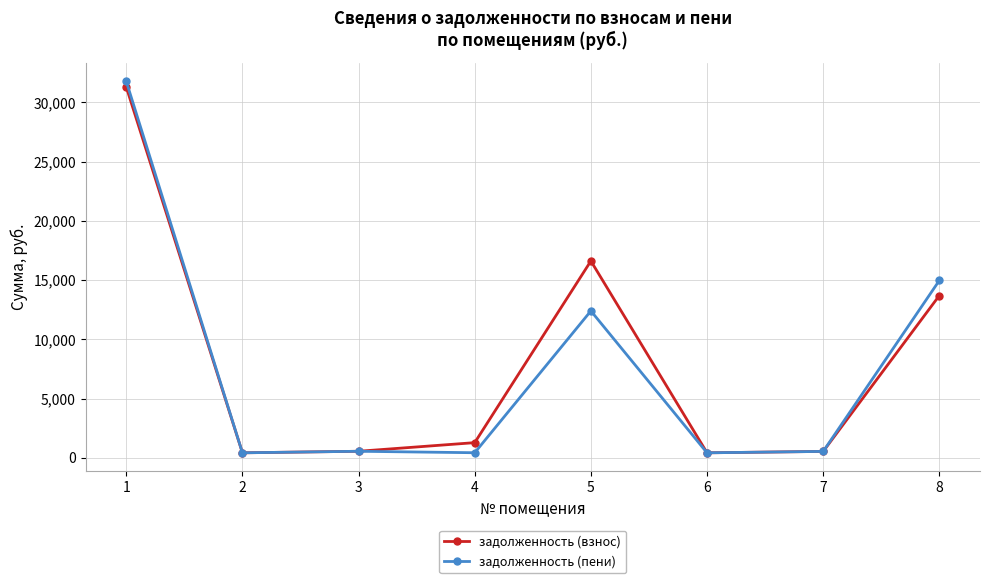

List the series in order of their overall mean, highest first.

задолженность (взнос), задолженность (пени)